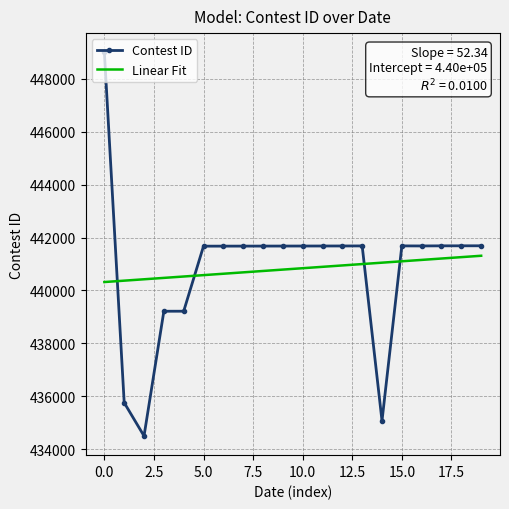

What is the maximum value for Contest ID?

449009